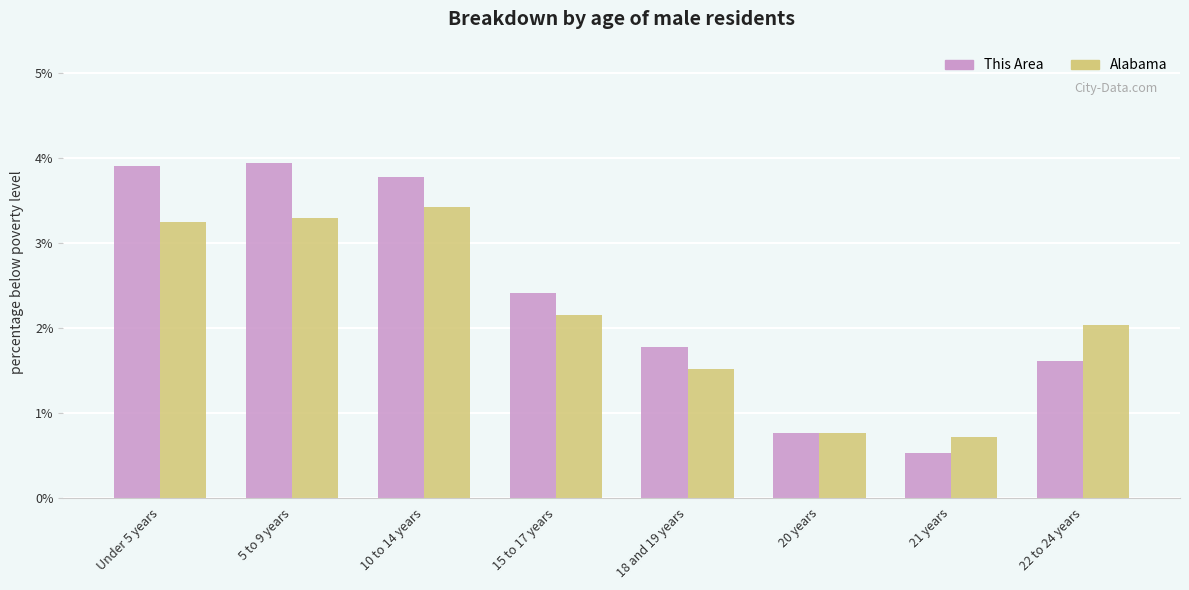

Reading right to left, transcribe all the data shown in this chart.

This Area: 22 to 24 years=1.6	21 years=0.5	20 years=0.8	18 and 19 years=1.8	15 to 17 years=2.4	10 to 14 years=3.8	5 to 9 years=3.9	Under 5 years=3.9
Alabama: 22 to 24 years=2.0	21 years=0.7	20 years=0.8	18 and 19 years=1.5	15 to 17 years=2.1	10 to 14 years=3.4	5 to 9 years=3.3	Under 5 years=3.2